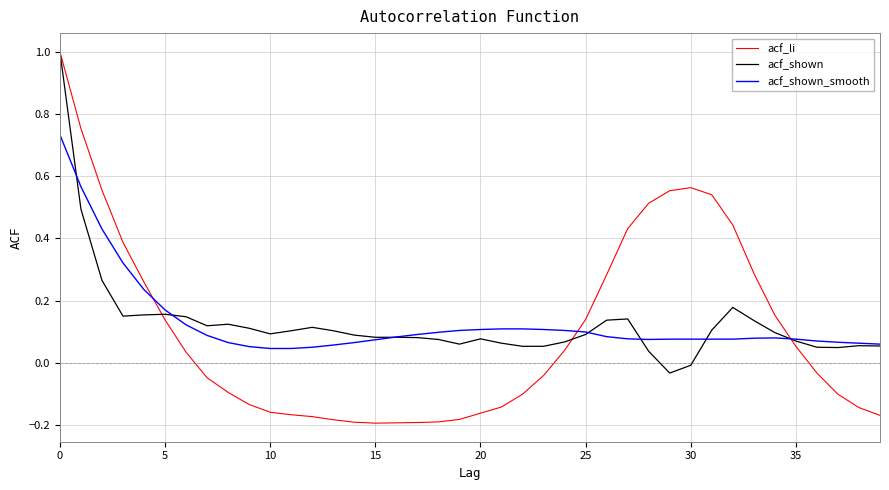

What is the maximum value shown in the chart?

1.0